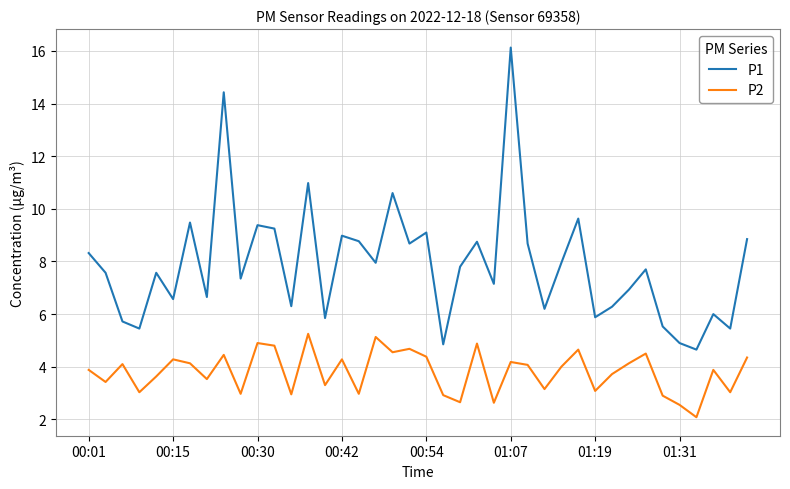

What is the greatest value displayed?

16.1